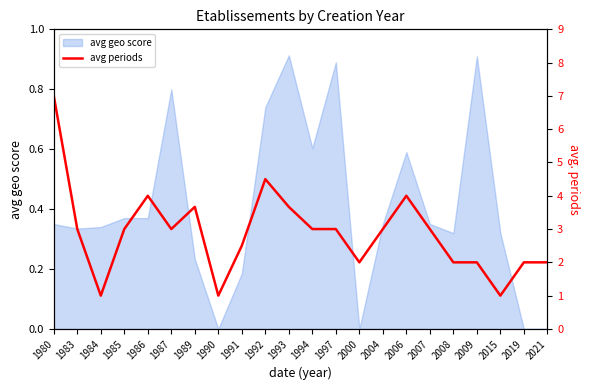

The value of avg geo score at 1989 is 0.4. True or false?

False